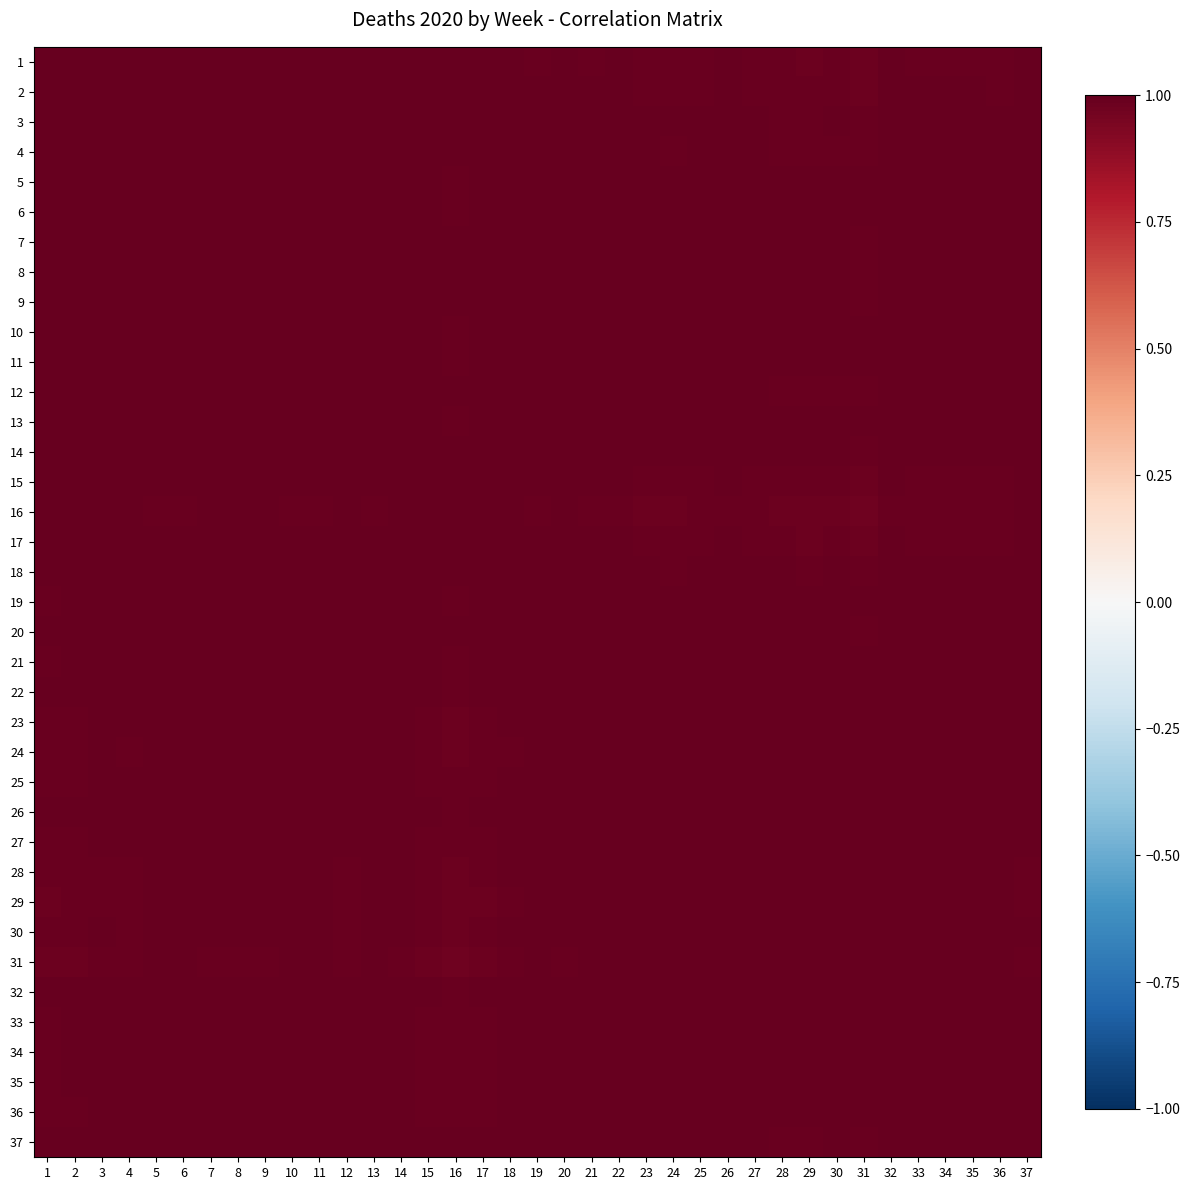

Count the number of data series in this chart.

37